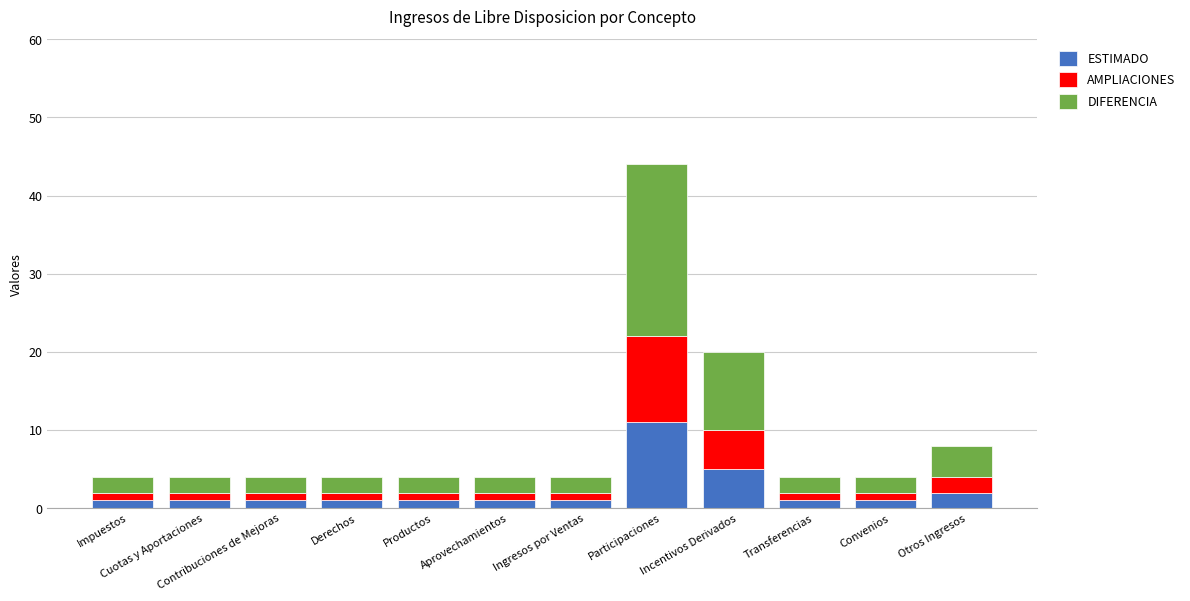

What is the difference between the second highest and second lowest values in the ESTIMADO series?

4